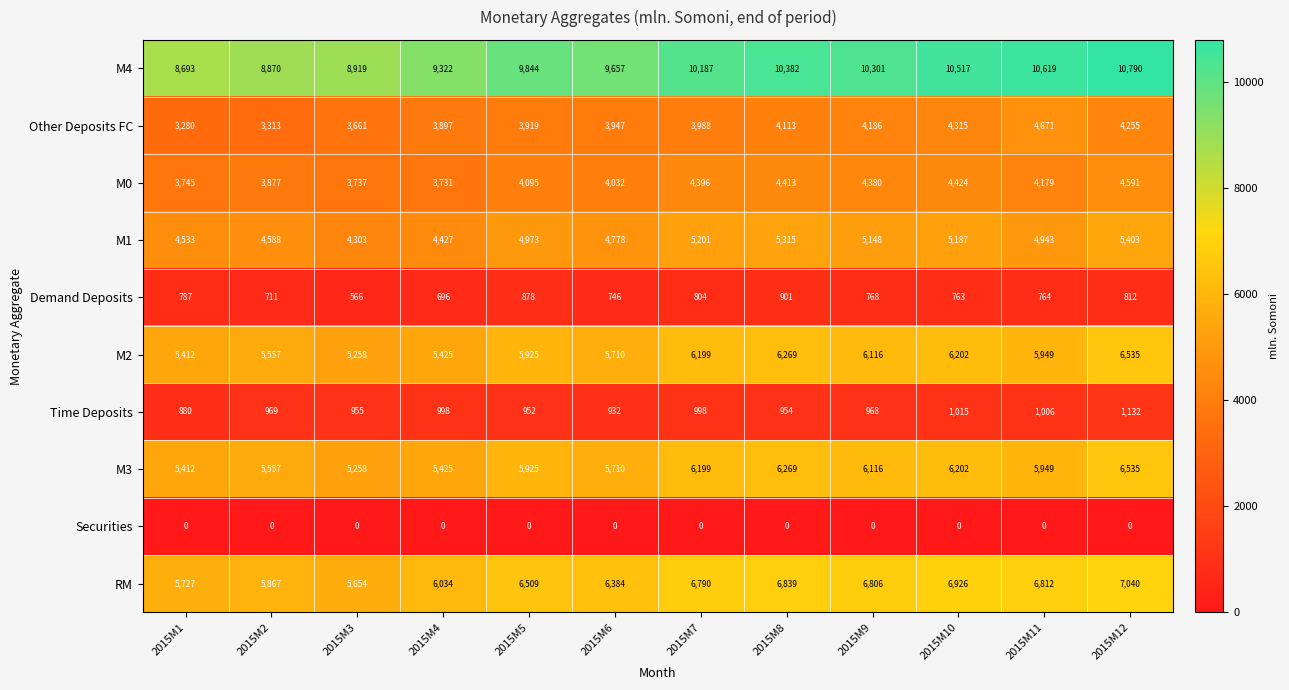

At which label does Demand Deposits first exceed 768?

2015M1